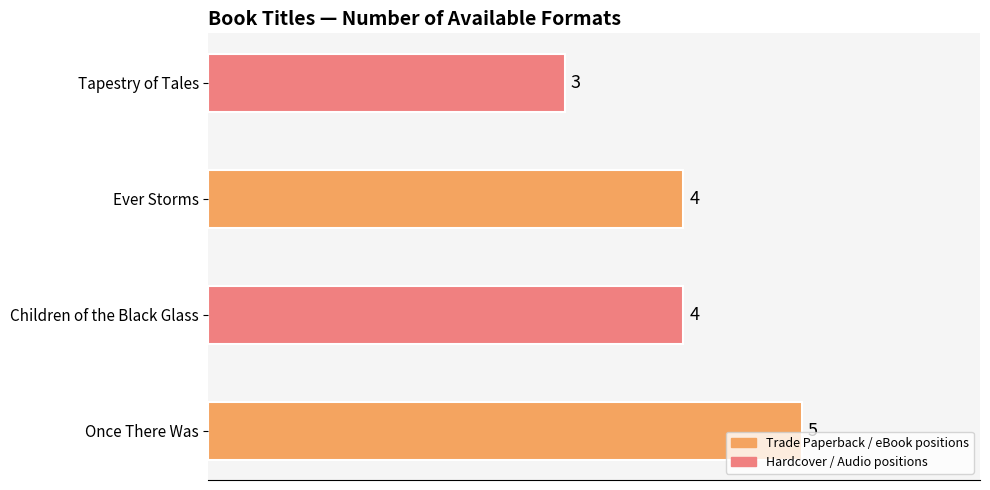

Are the bars horizontal?

Yes